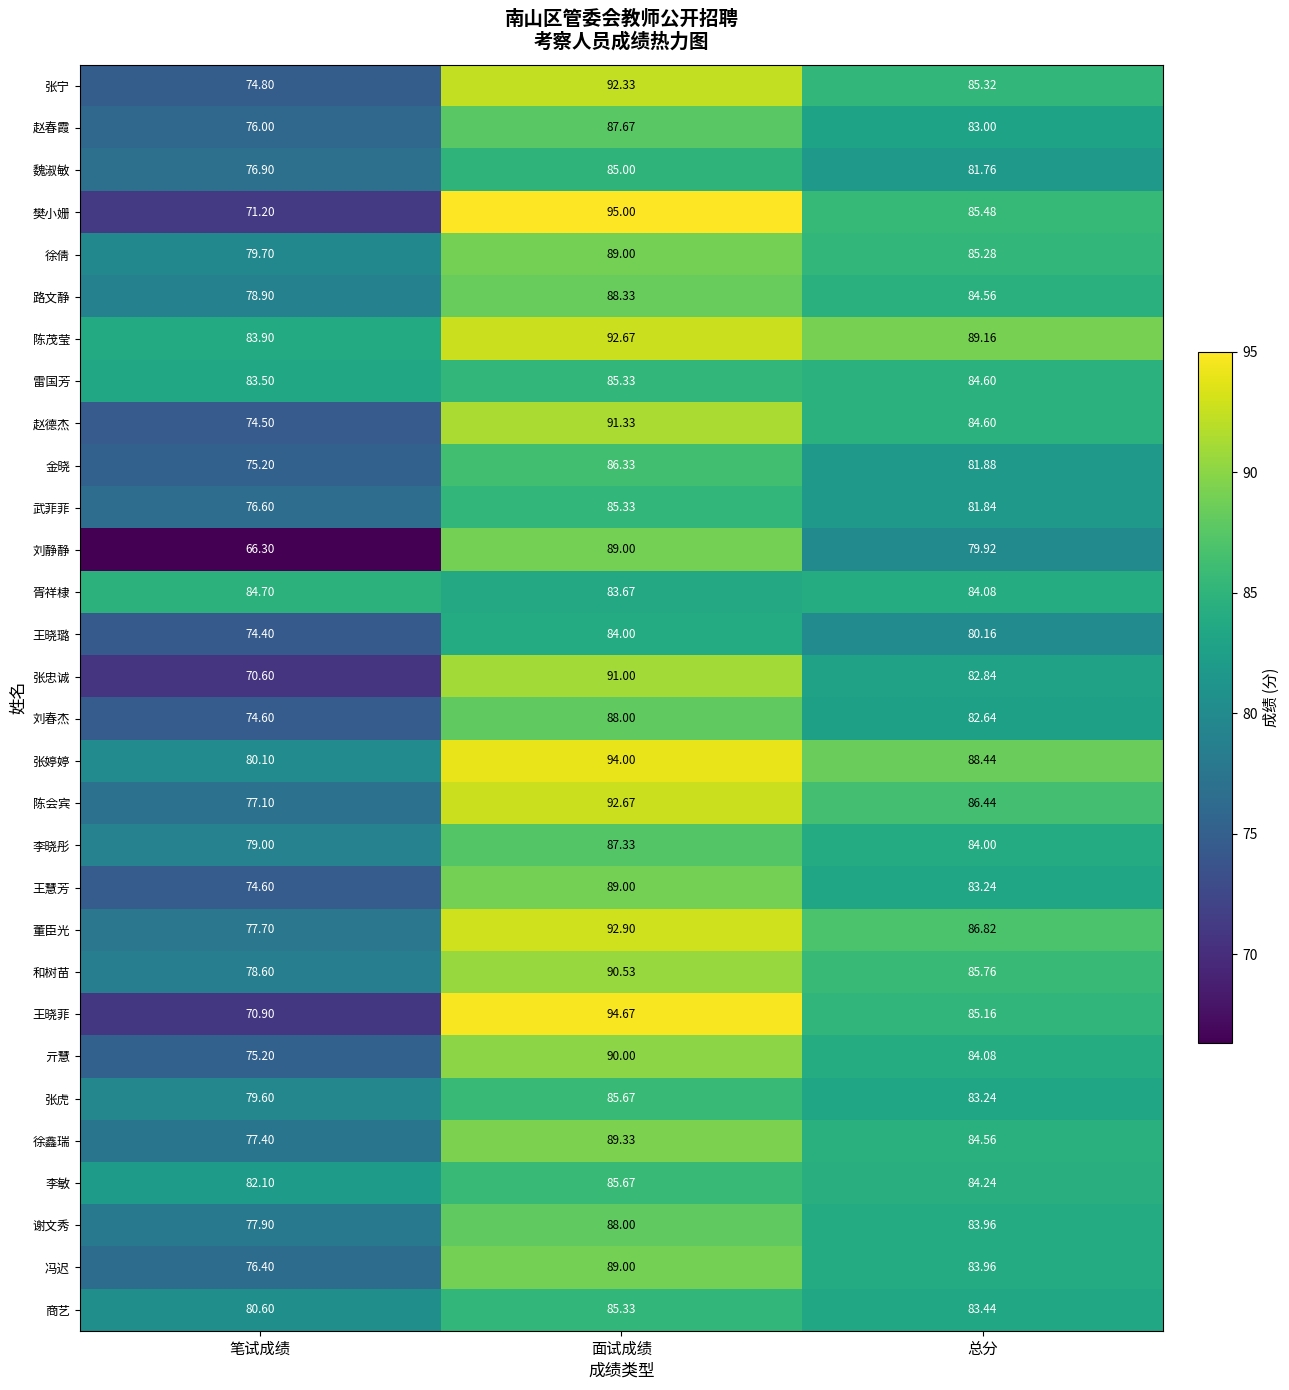

Which series has the largest range (max minus min)?

樊小姗